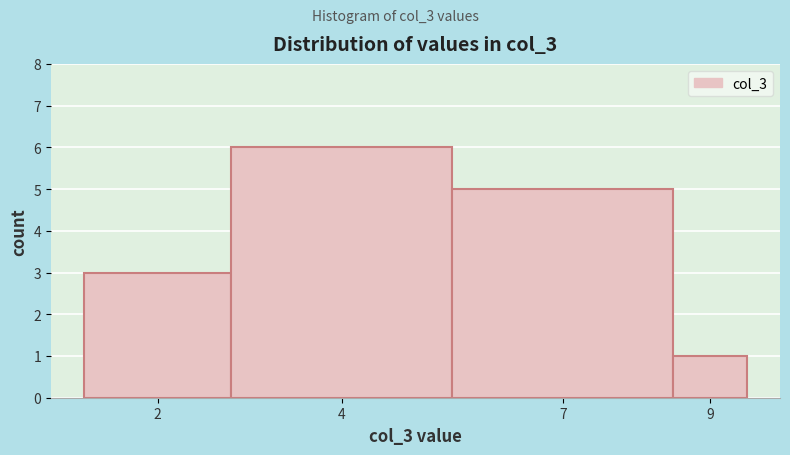

Reading left to right, list all the values displayed in this chart.

3	6	5	1